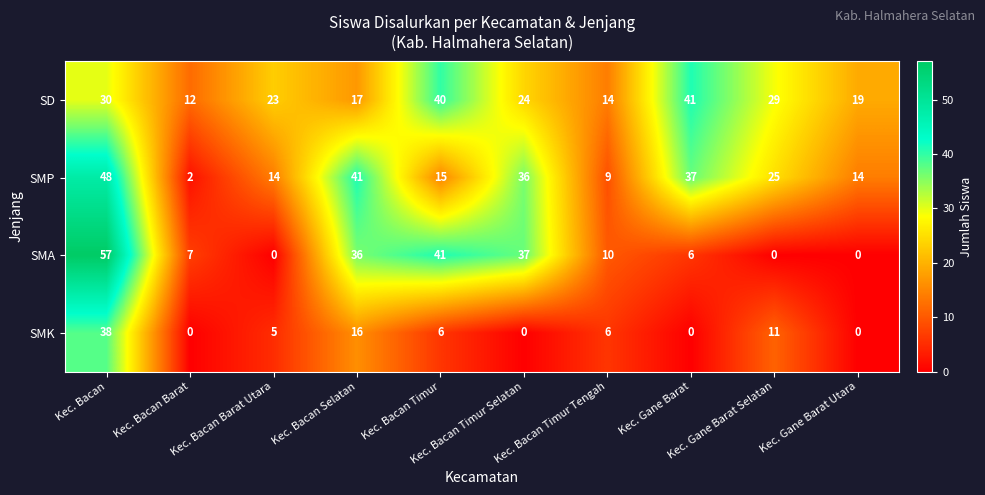

Which series has the largest total across all categories?

SD